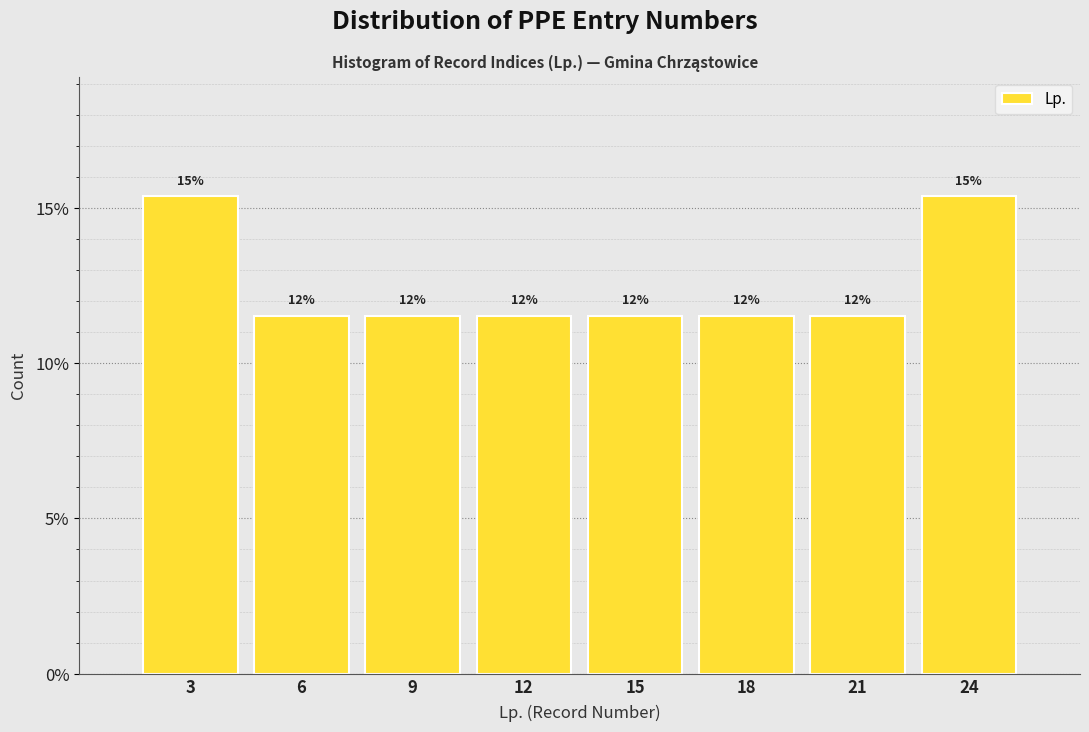

Are the bars horizontal?

No